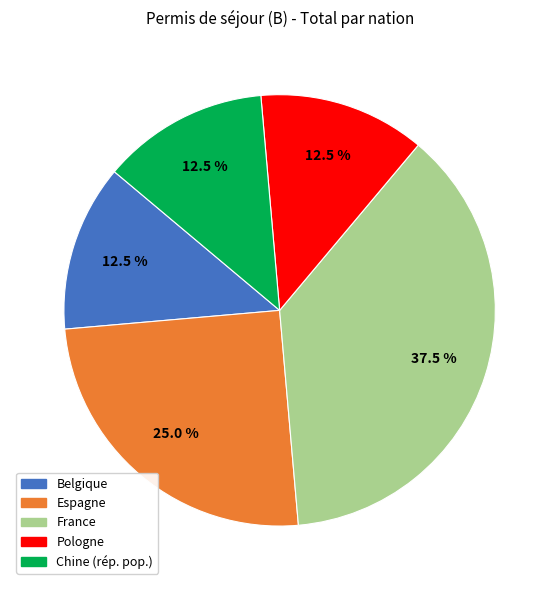

Is there any slice that represents more than half of the pie?

No